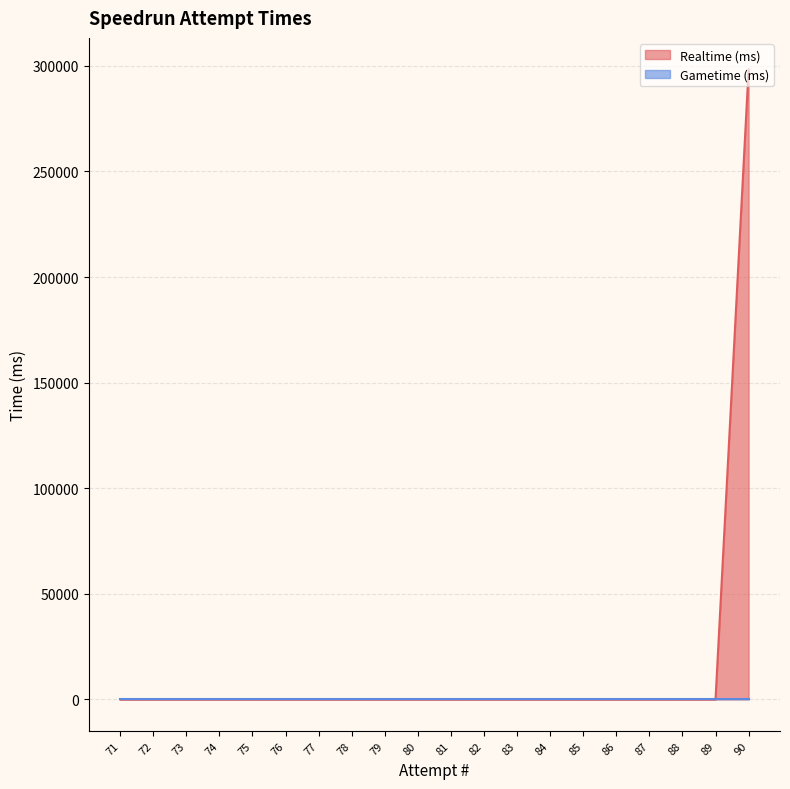

At which label is the value closest to 149160?

90